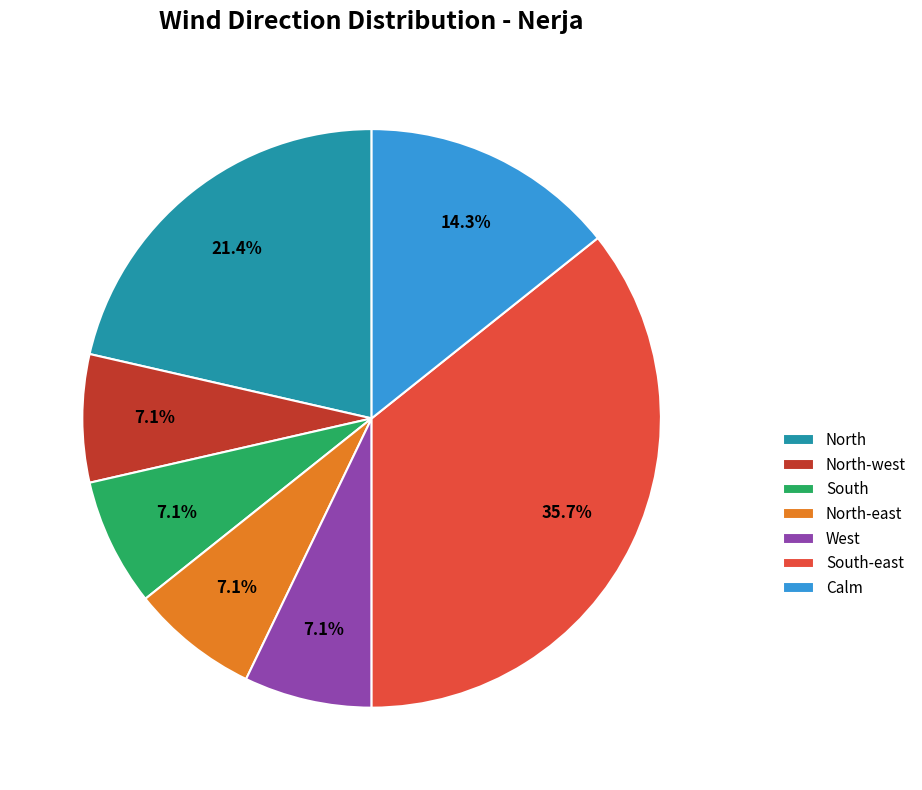

To the nearest percent, what is the combined percentage of West and North?

29%